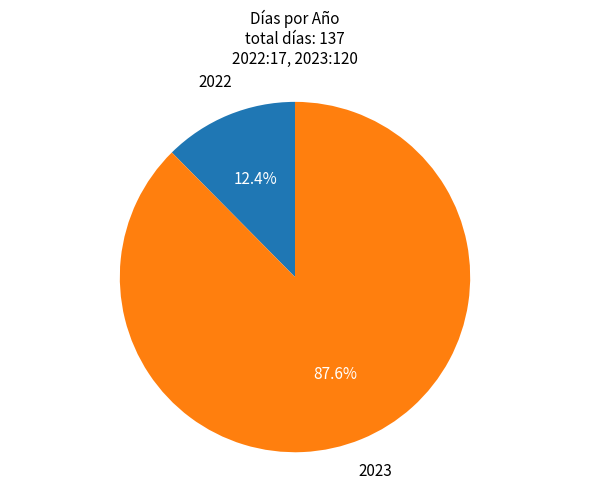

Is there a majority slice in this chart?

Yes